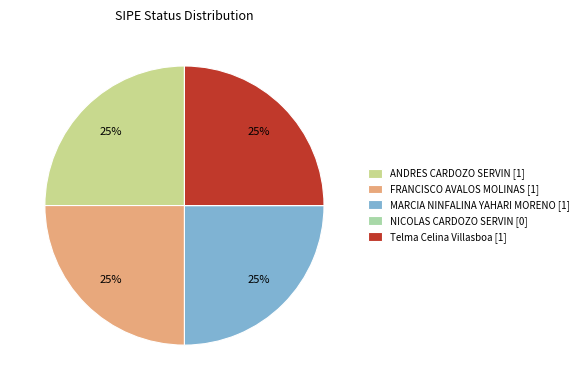

Does ANDRES CARDOZO SERVIN [1] account for over 50% of the chart?

No